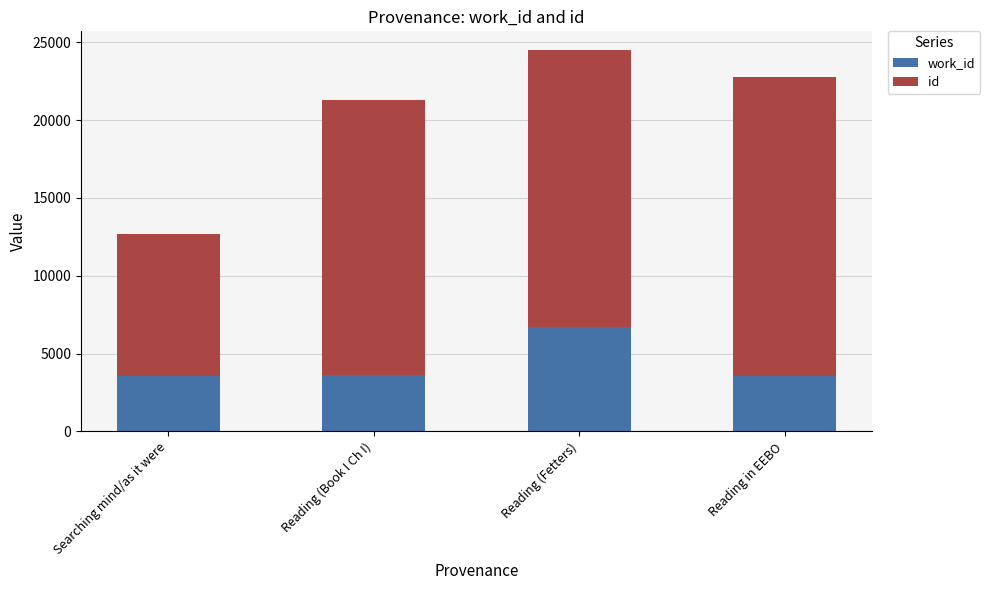

What is the total value across all series at Reading in EEBO?

22756